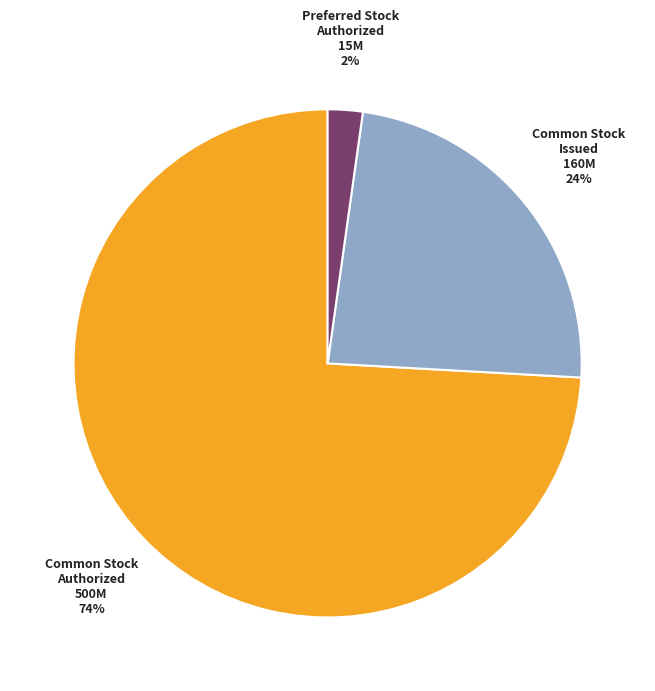

To the nearest percent, what is the average slice percentage?

33%